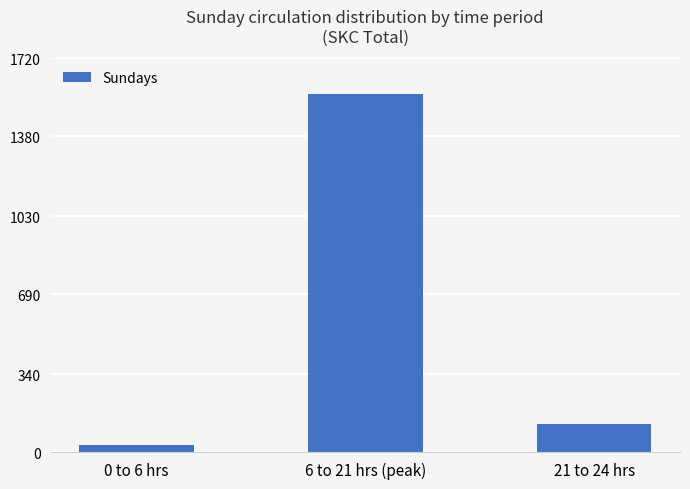

List the labels in order of value, largest first.

6 to 21 hrs (peak), 21 to 24 hrs, 0 to 6 hrs